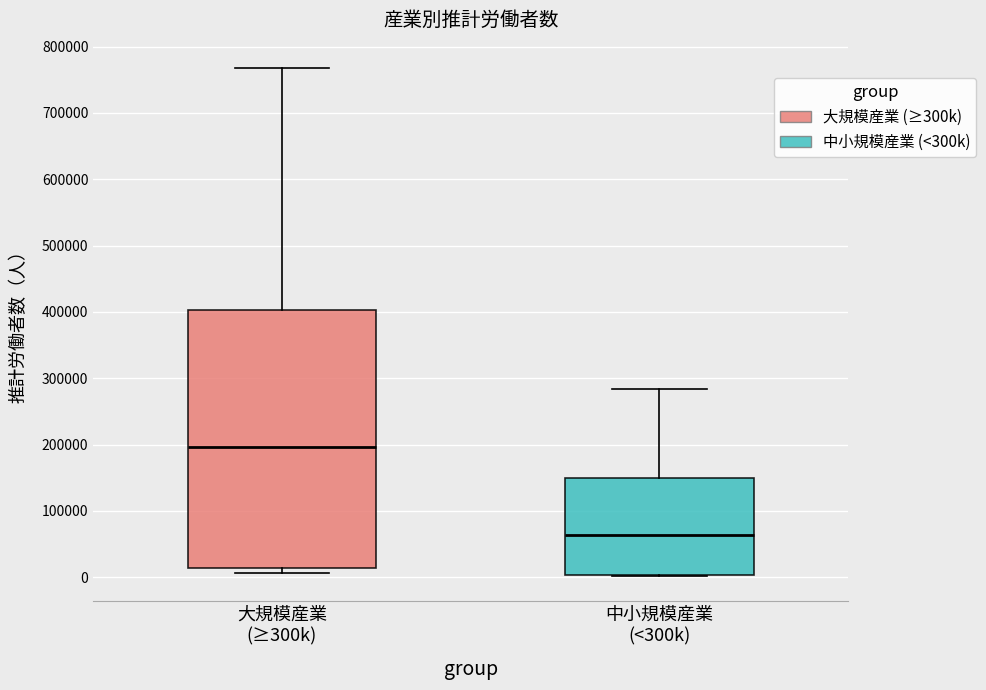

Reading left to right, read every box against the y-axis: the position of its median line, the range the box covers, and the ends of its whiskers. The values are not printed on the chart, so give them approximately, as read against the axis.

大規模産業 (≥300k): median 200000, box 10000 to 400000, whiskers 10000 (just below the box's lower edge) to 770000
中小規模産業 (<300k): median 60000, box 0 to 150000, whiskers 0 to 280000